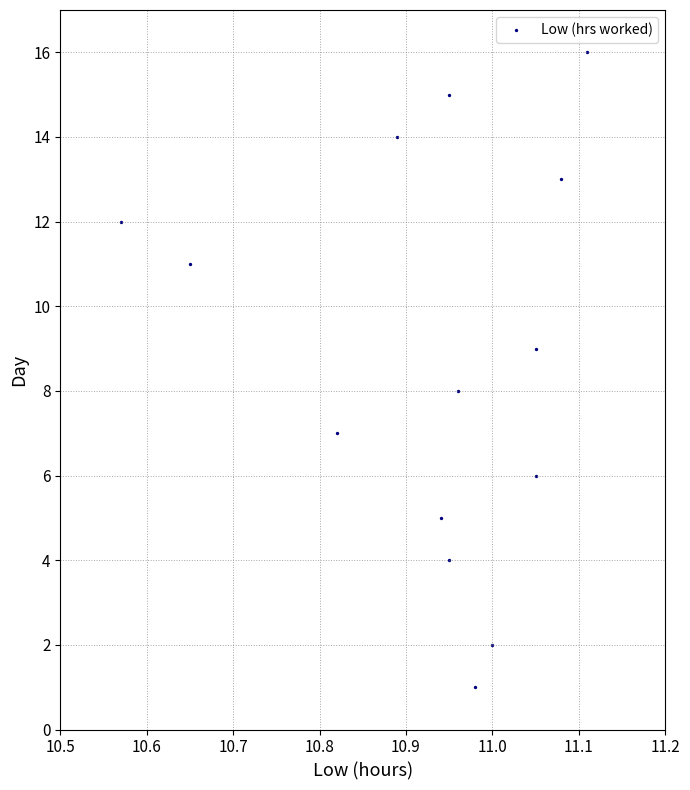

What is the range of Y values (max minus min)?

15